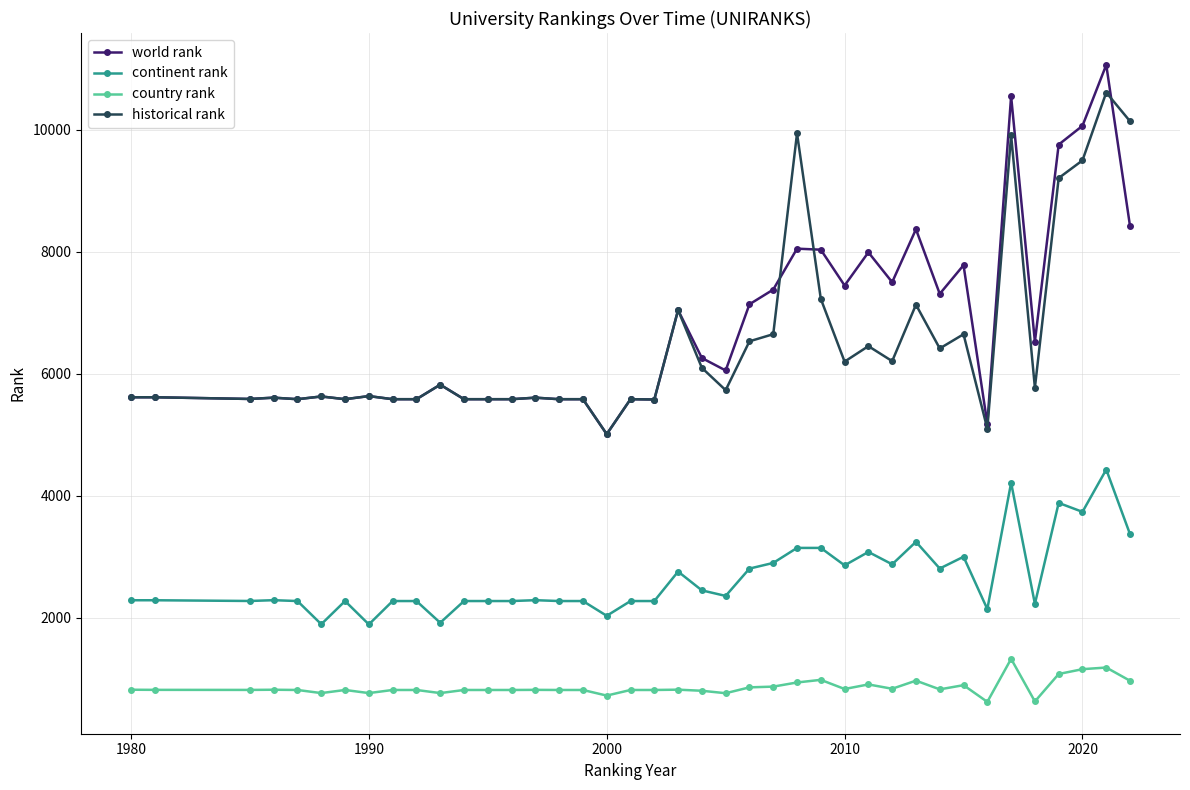

What is the value of the country rank point at the 1st from the left?

820